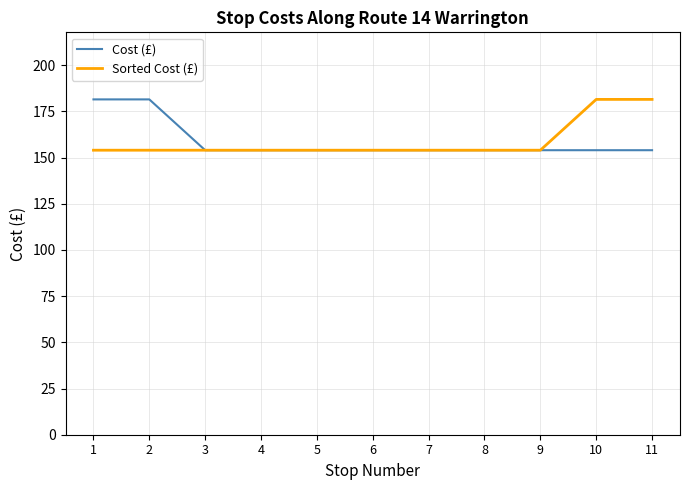

What is the difference between the maximum and minimum values in the Sorted Cost (£) series?

27.5